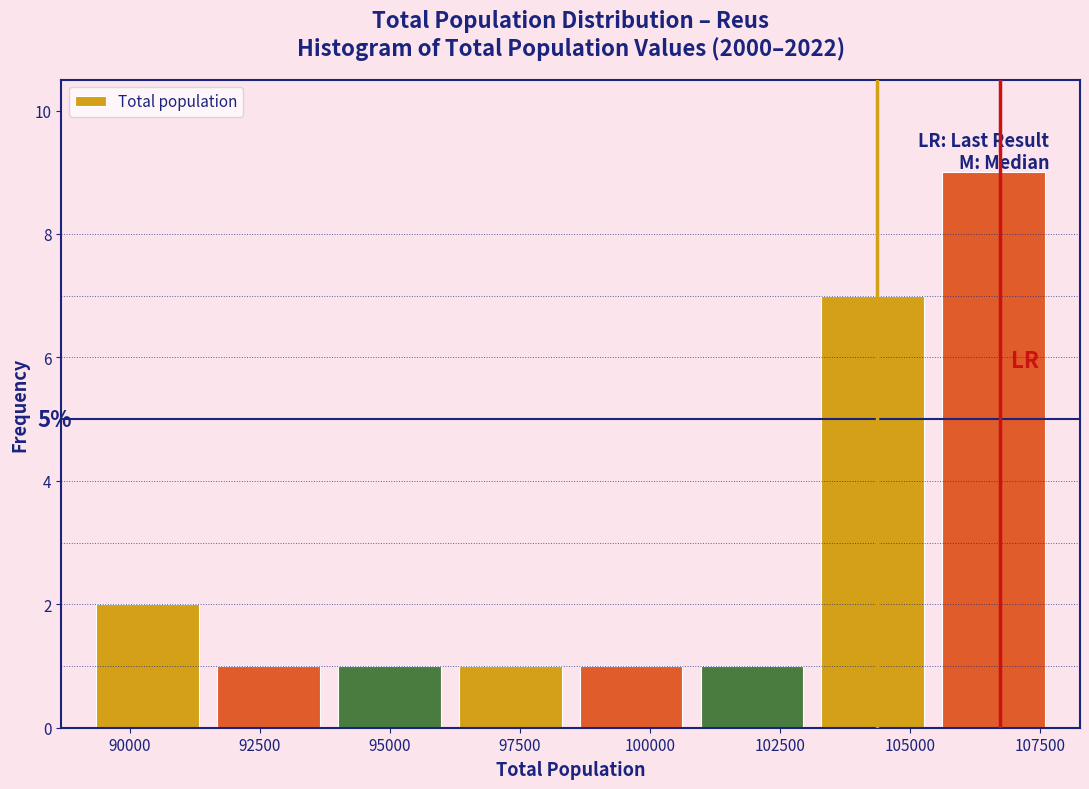

Over which range of the x-axis is the bar tallest?

105500 to 108000